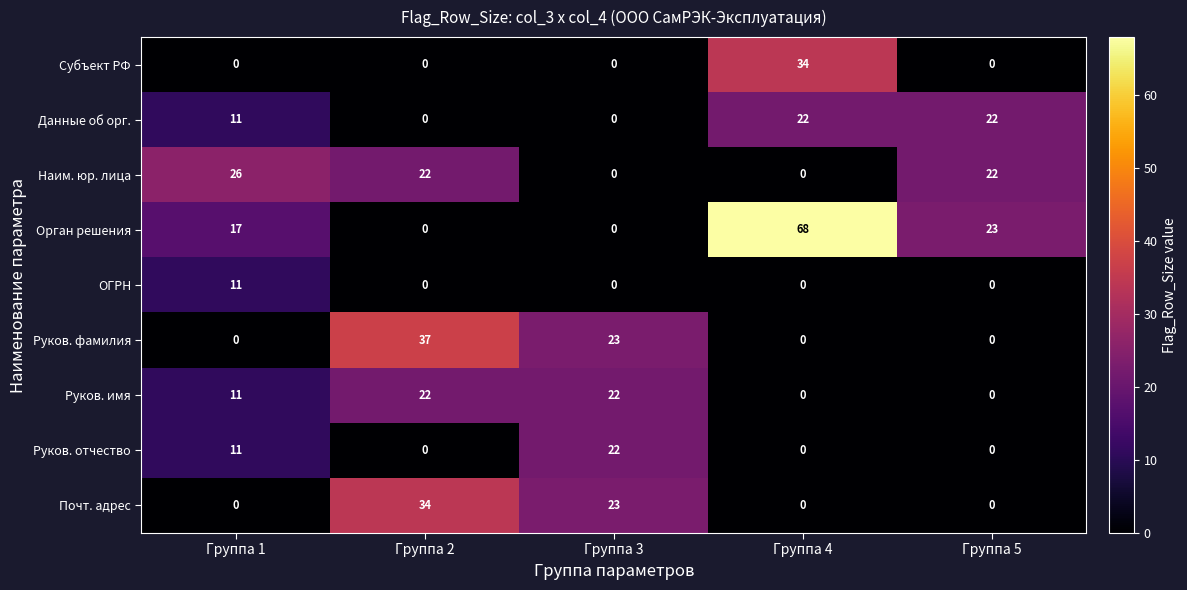

Which series has the largest total across all categories?

Орган решения